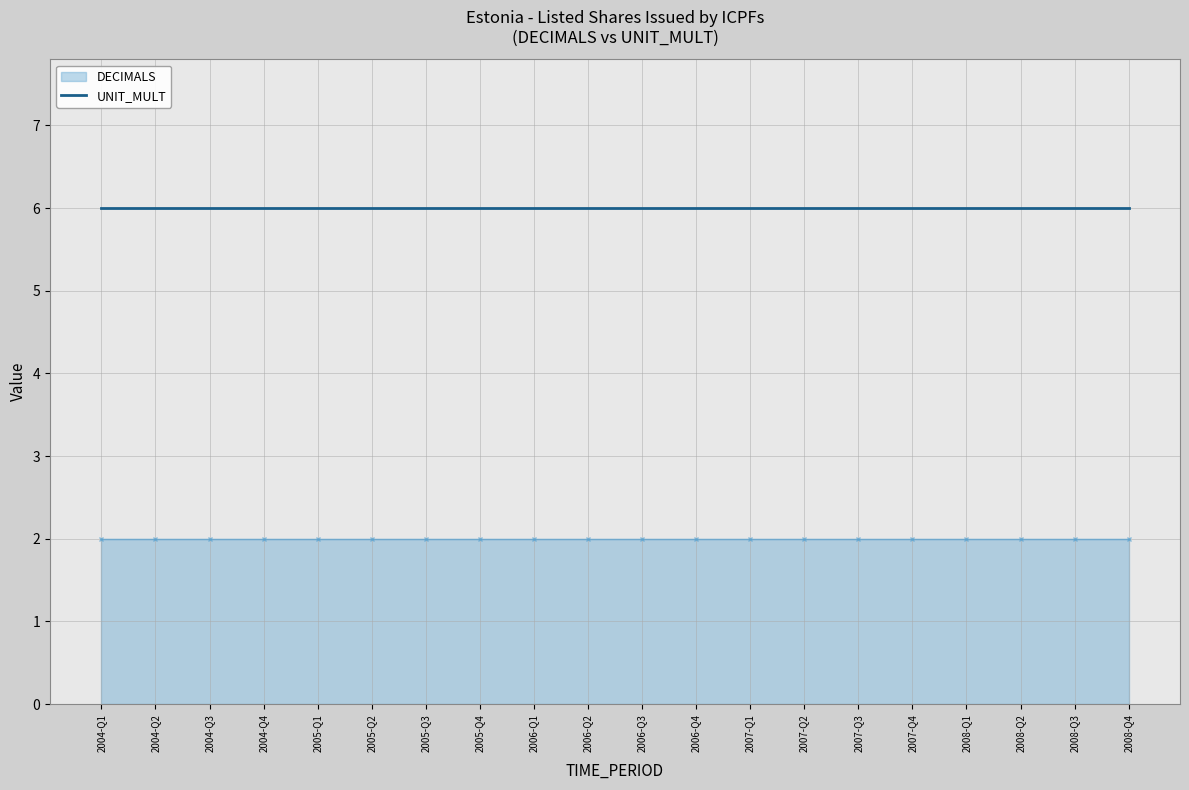

True or false: DECIMALS and UNIT_MULT intersect in this chart.

False